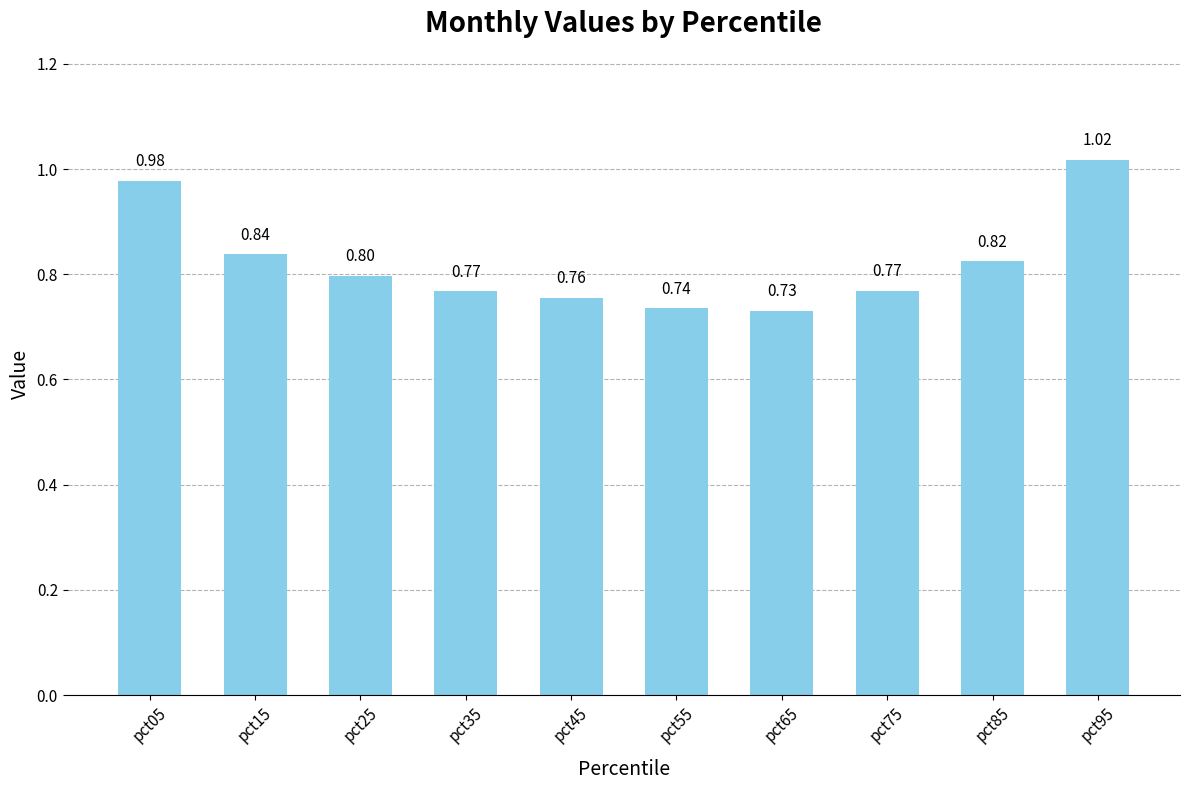

Between pct55 and pct15, which is larger?

pct15